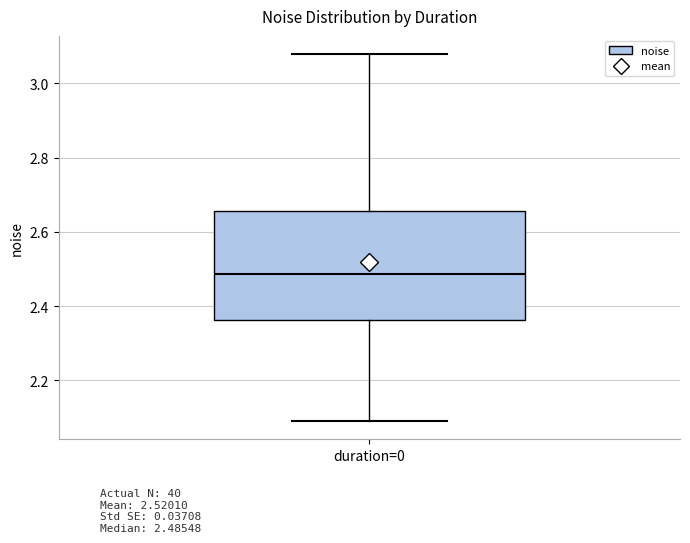

Read this box plot against the y-axis: the position of the median line, the range covered by the box, and the ends of both whiskers. The values are not printed on the chart, so give them approximately, as read against the axis.

median 2.48, box 2.36 to 2.66, whiskers 2.10 to 3.08